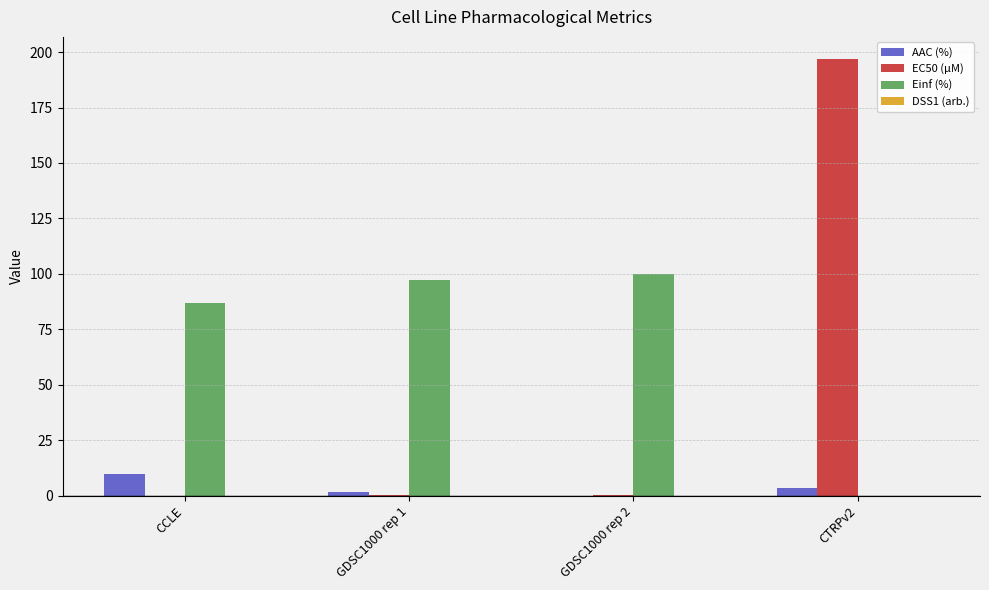

The value of Einf (%) at CCLE is 121.2. True or false?

False